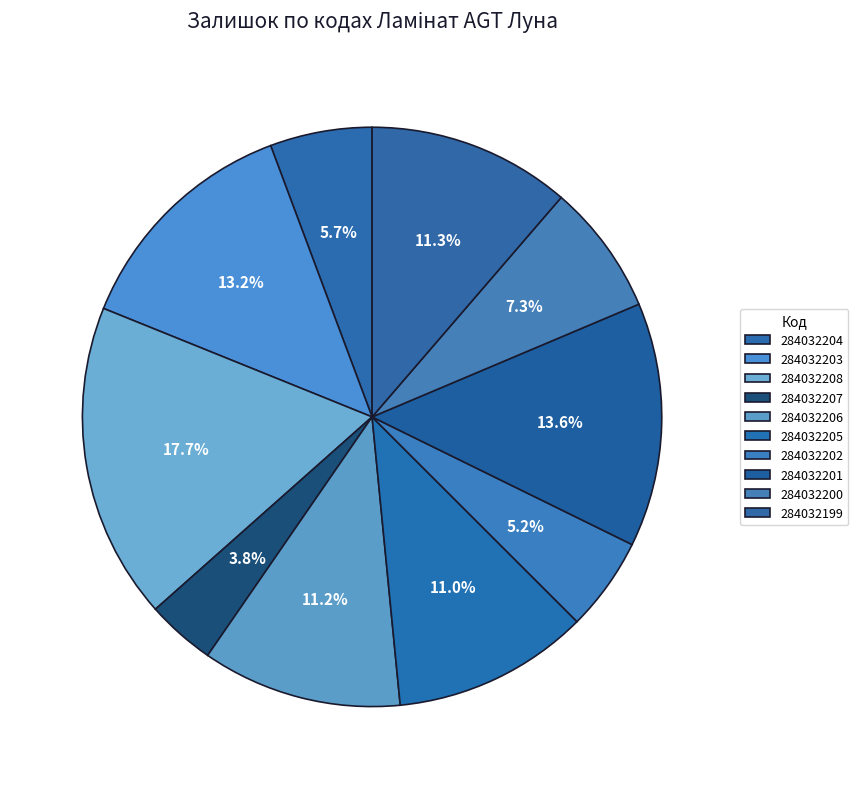

What portion of the pie excludes 284032201?

86.4%